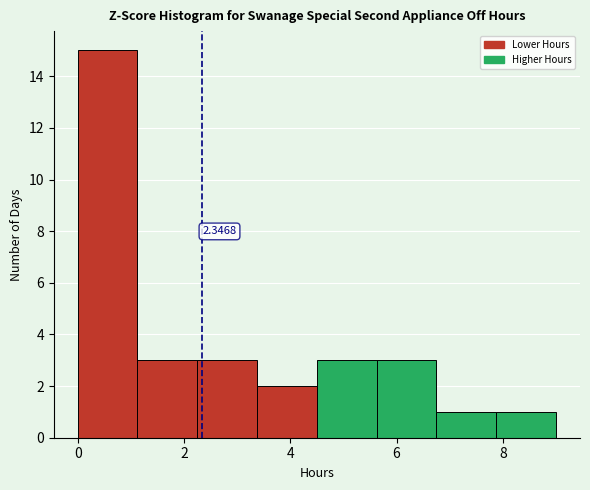

Which range on the x-axis has the tallest bar?

0.0 to 1.2